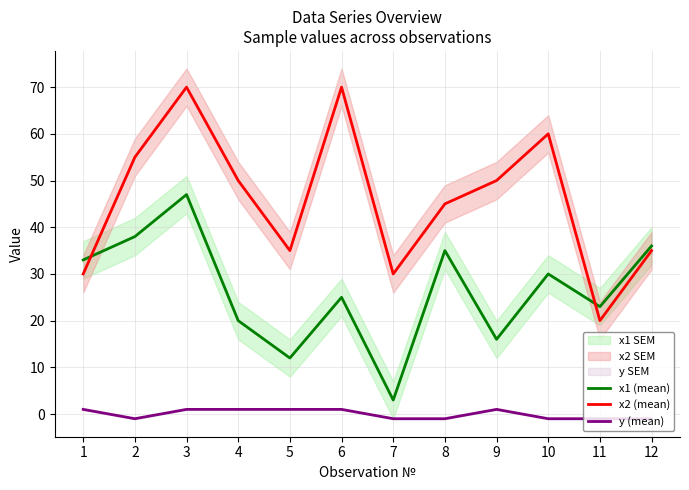

At which label is y (mean) closest to 0?

1